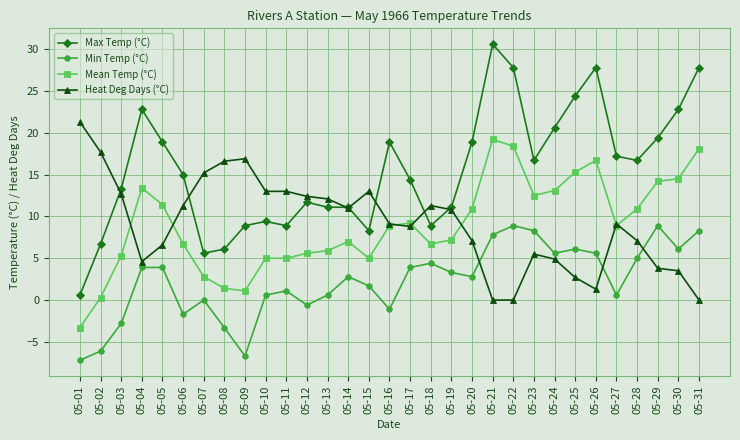

At 05-18, list the series in order from largest to smallest.

Heat Deg Days (°C), Max Temp (°C), Mean Temp (°C), Min Temp (°C)